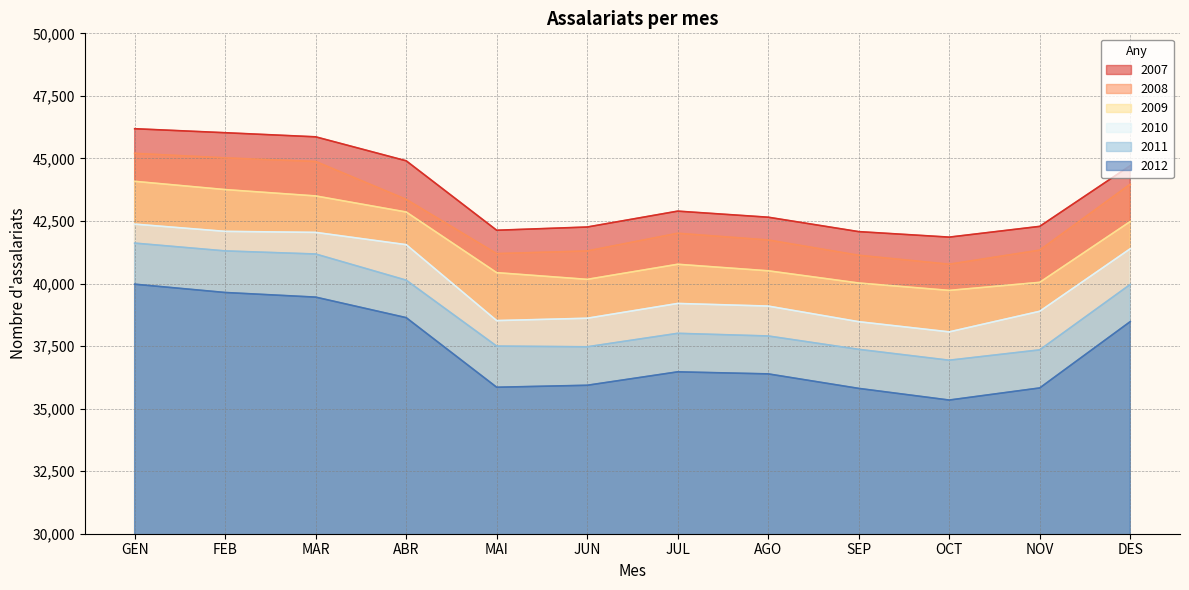

True or false: 2009 and 2007 intersect in this chart.

False